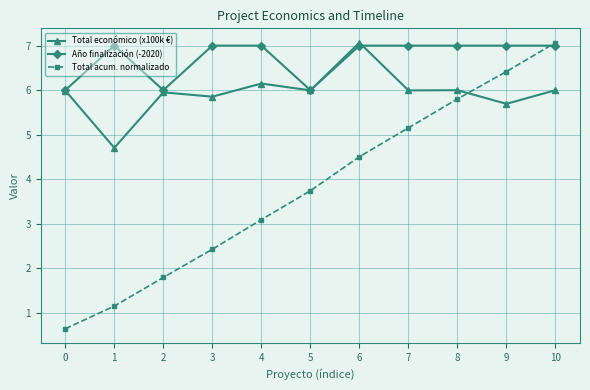

What is the maximum value shown in the chart?

7.1